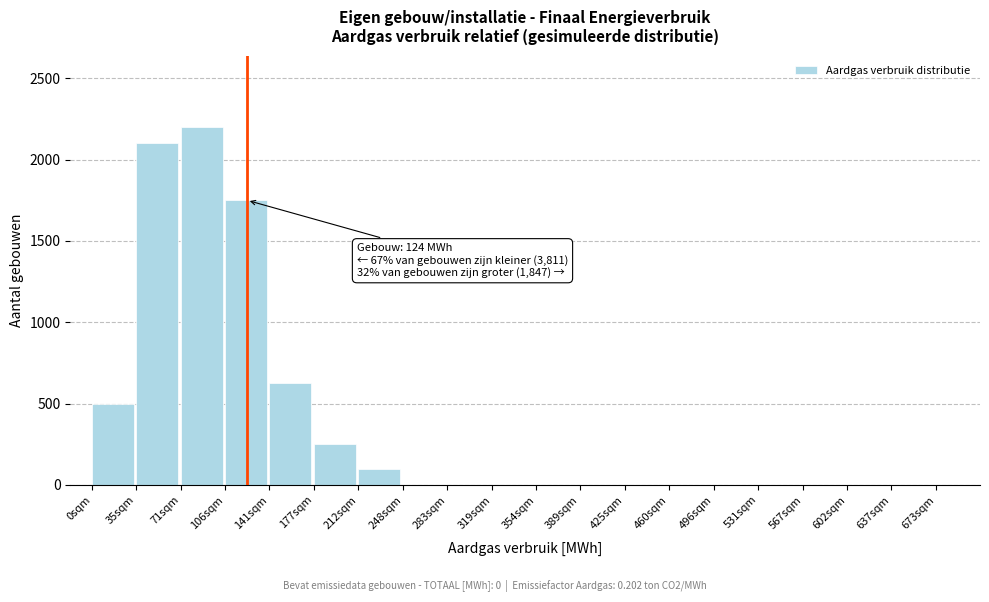

Reading left to right, transcribe all the data shown in this chart.

0sqm=500	35sqm=2100	71sqm=2200	106sqm=1750	141sqm=625	177sqm=250	212sqm=100	248sqm=0	283sqm=0	319sqm=0	354sqm=0	389sqm=0	425sqm=0	460sqm=0	496sqm=0	531sqm=0	567sqm=0	602sqm=0	637sqm=0	673sqm=0